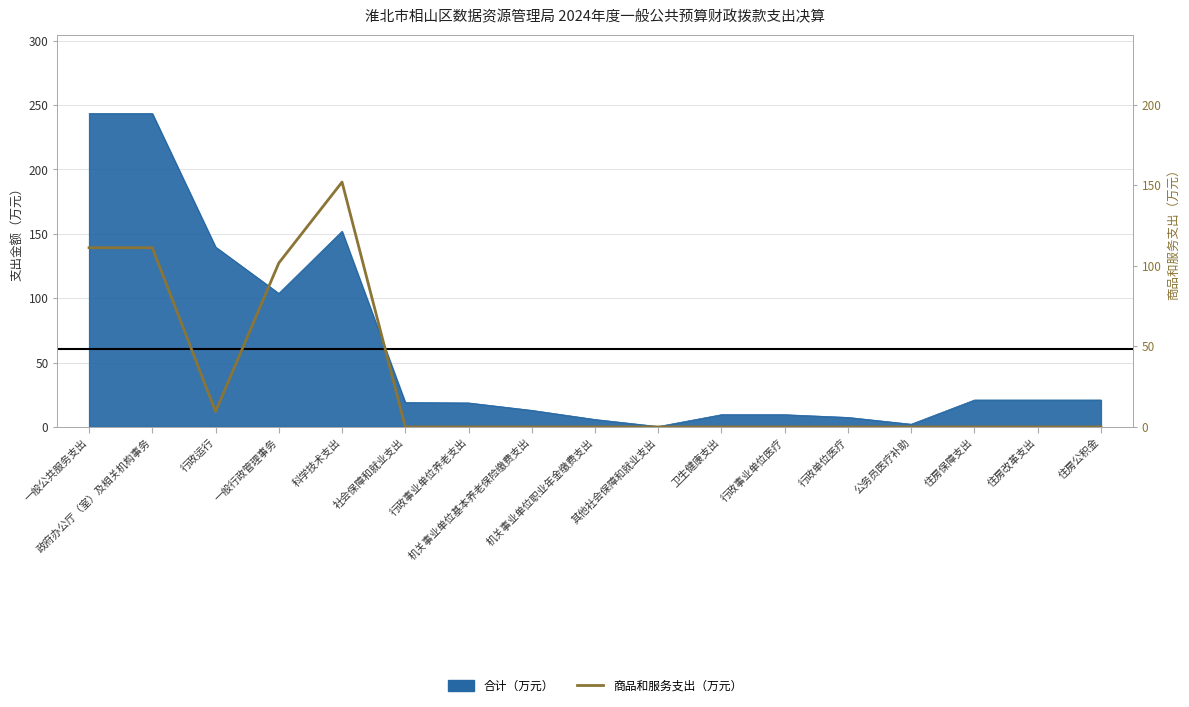

Between 住房公积金 and 卫生健康支出, which is larger?

住房公积金